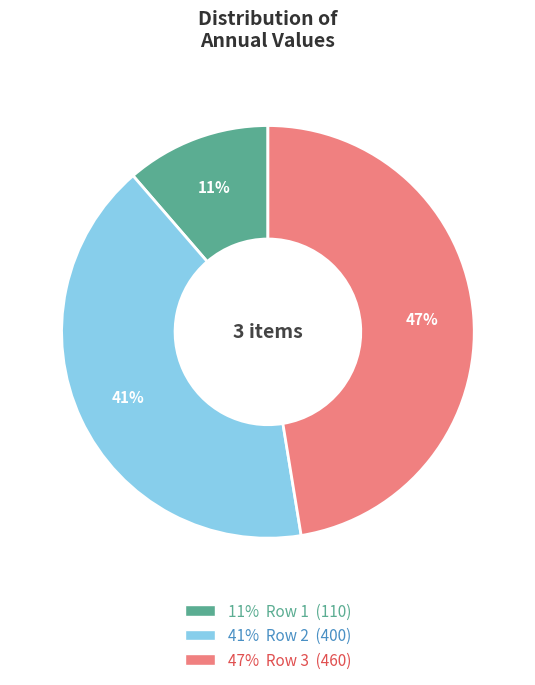

Does any single category account for the majority?

No